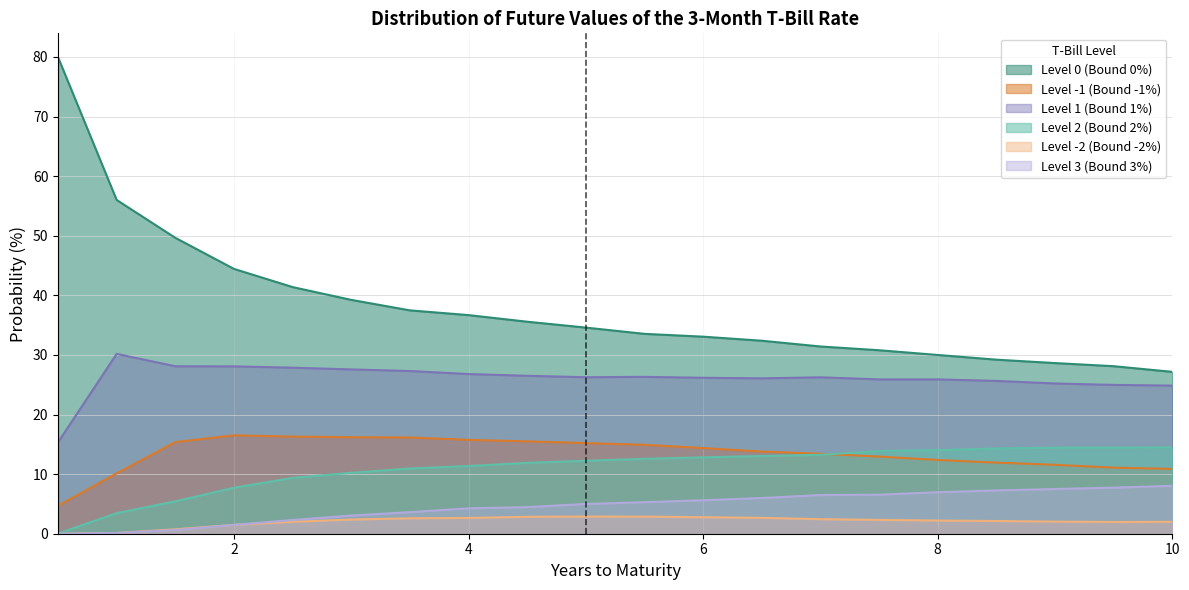

What is the difference between the Level 0 (Bound 0%) values at 2.5 and 4.5?

5.8